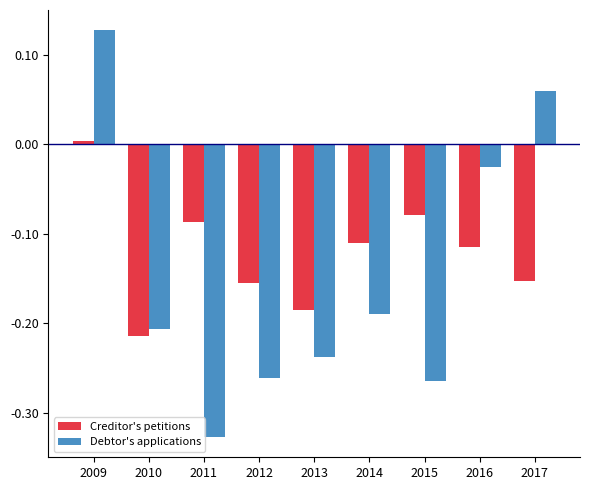

Which series has the largest range (max minus min)?

Debtor's applications